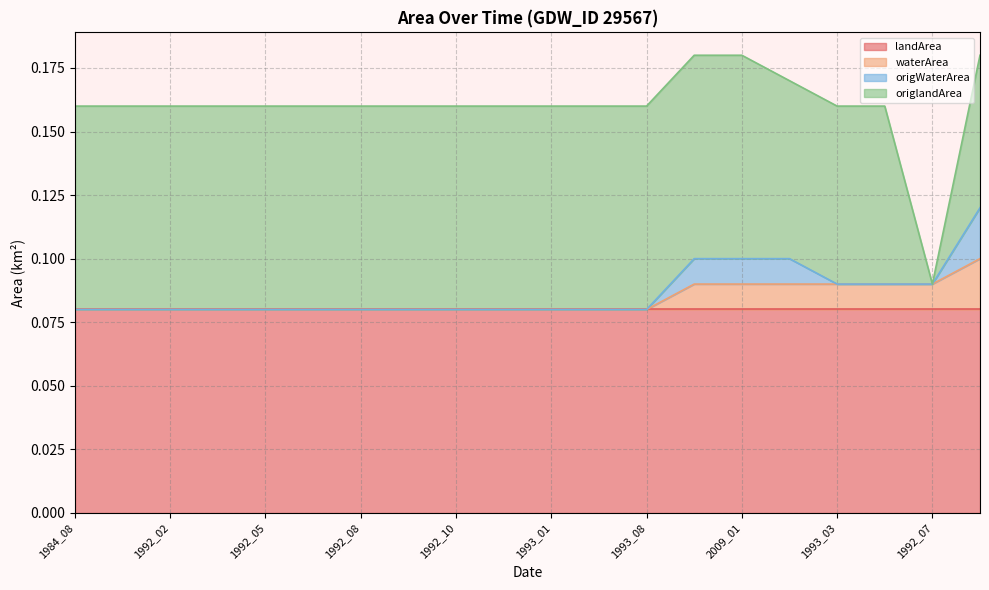

Reading left to right, transcribe all the data shown in this chart.

landArea: 0.1	0.1	0.1	0.1	0.1	0.1	0.1	0.1	0.1	0.1	0.1	0.1	0.1	0.1	0.1	0.1	0.1	0.1	0.1	0.1
waterArea: 0.0	0.0	0.0	0.0	0.0	0.0	0.0	0.0	0.0	0.0	0.0	0.0	0.0	0.0	0.0	0.0	0.0	0.0	0.0	0.0
origWaterArea: 0.0	0.0	0.0	0.0	0.0	0.0	0.0	0.0	0.0	0.0	0.0	0.0	0.0	0.0	0.0	0.0	0.0	0.0	0.0	0.0
origlandArea: 0.1	0.1	0.1	0.1	0.1	0.1	0.1	0.1	0.1	0.1	0.1	0.1	0.1	0.1	0.1	0.1	0.1	0.1	0.0	0.1